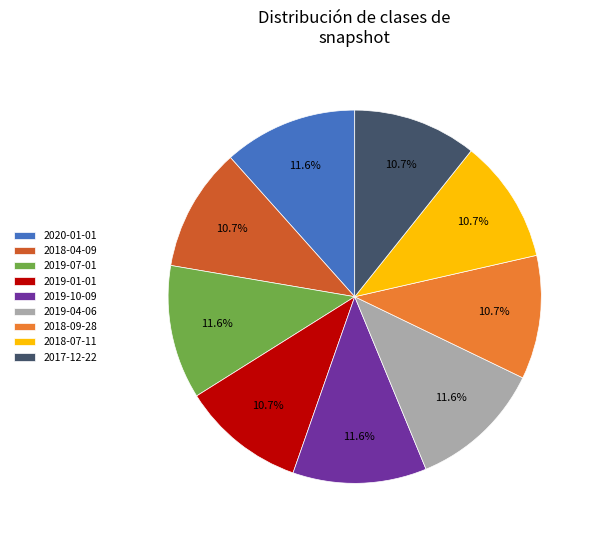

What percentage is NOT represented by 2018-04-09?

89.3%